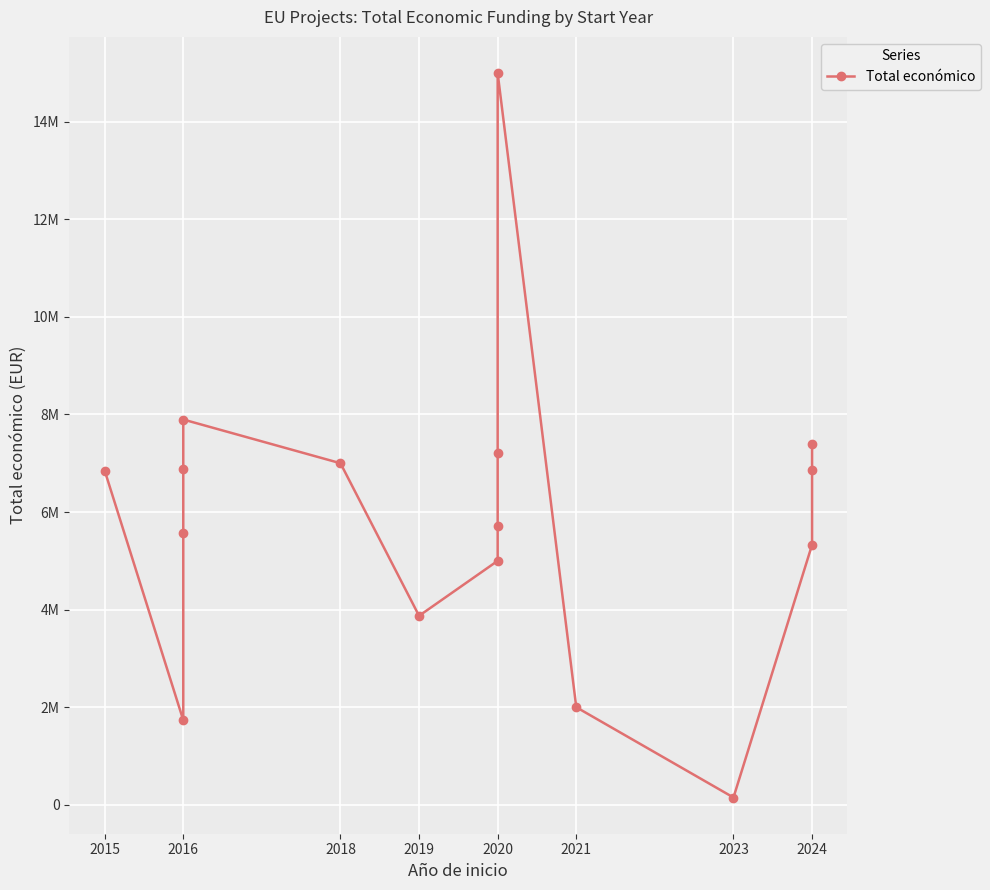

Reading left to right, what are all the values shown in this chart?

6850000	1734237	5575828	6891265	7895657	6999771	3873244	4999563	5703693	7199787	14994445	1999886	150000	5329362	6851903	7384272